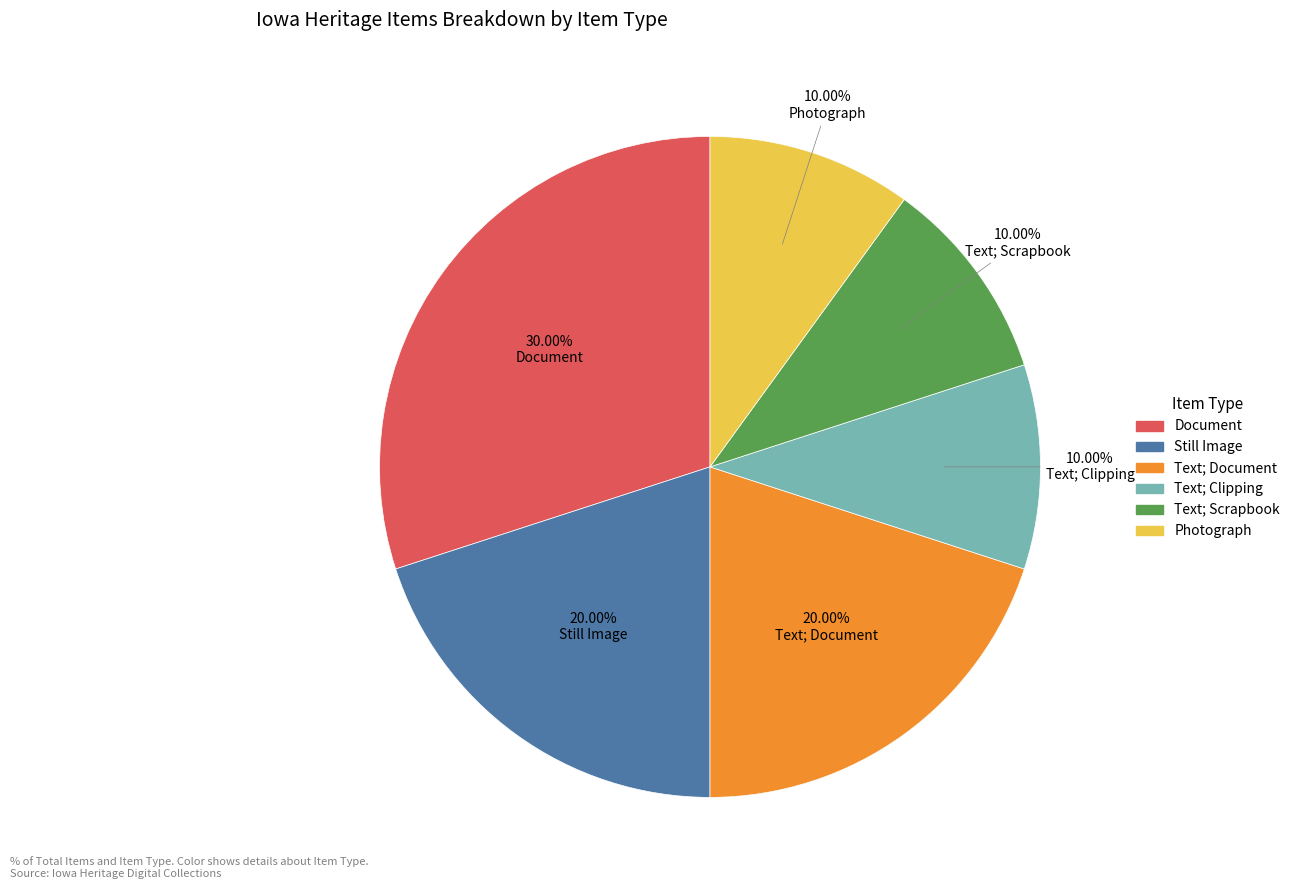

What percentage is the Still Image slice, to the nearest percent?

20%